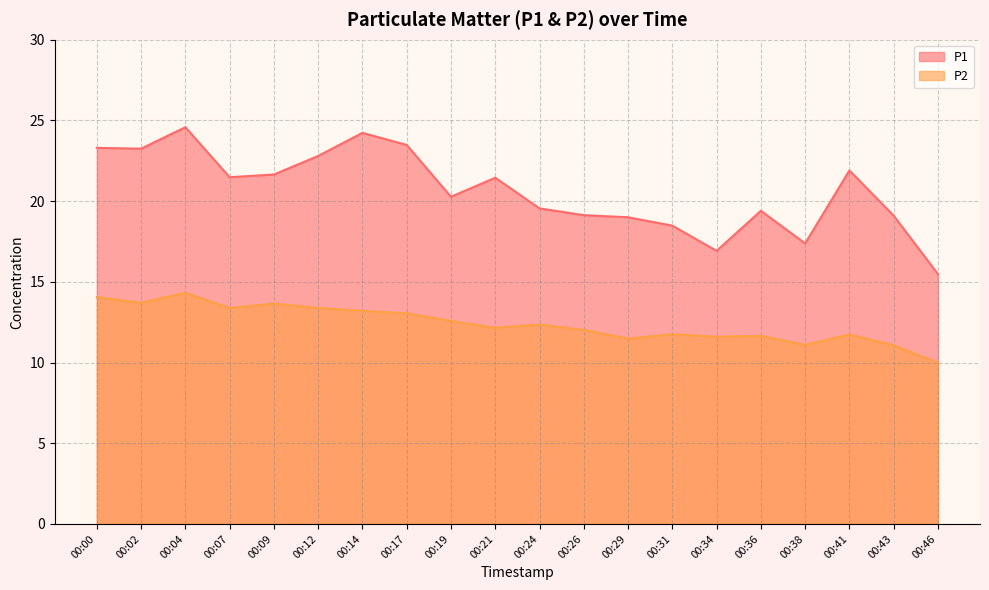

What is the difference between the maximum and minimum values in the P2 series?

4.3